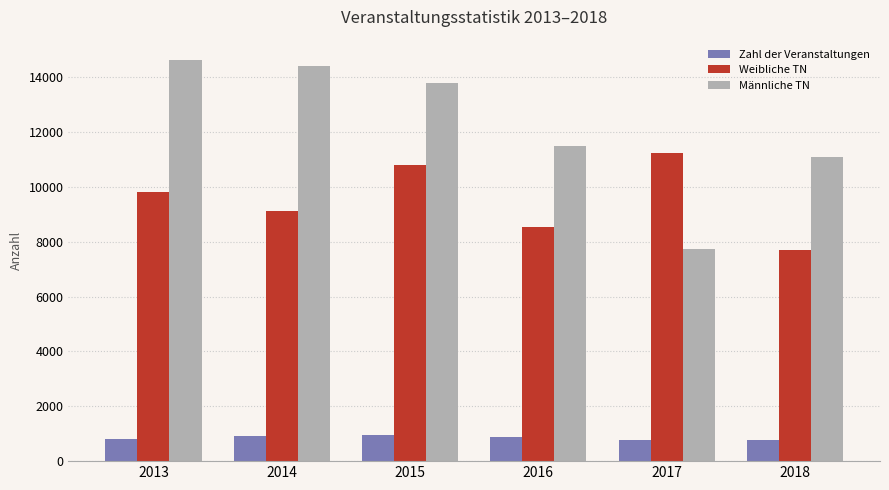

What is the spread (max minus min) of values at 2013?

13826